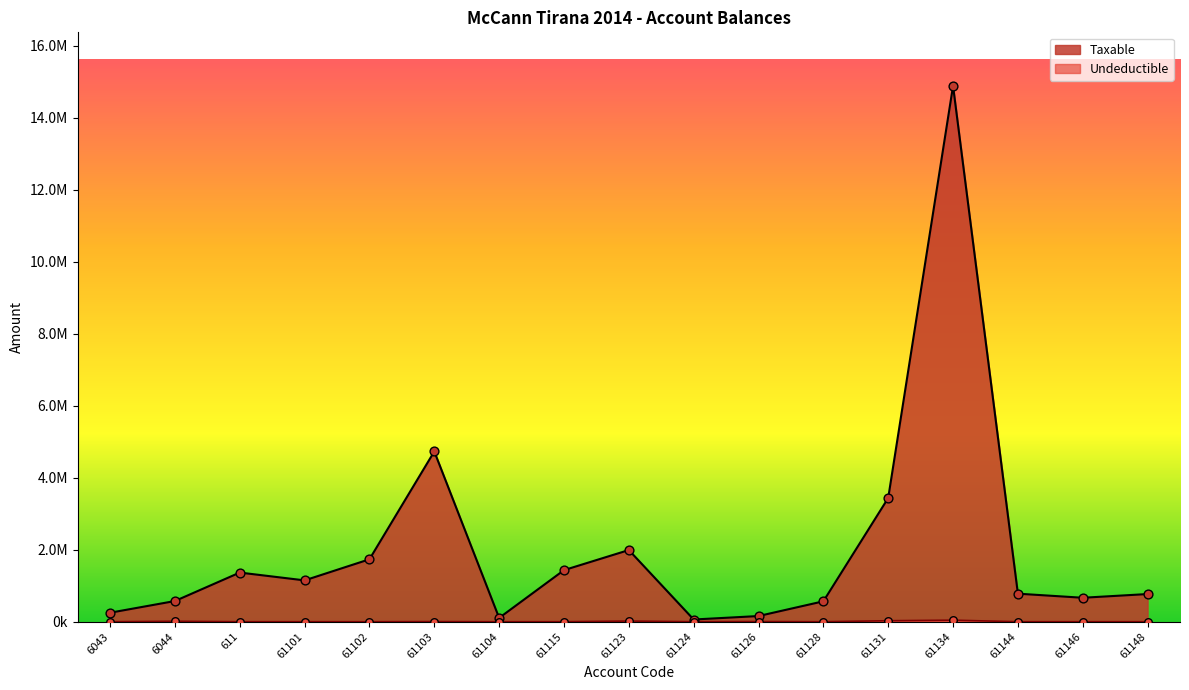

Which series contains the lowest Y value?

Undeductible